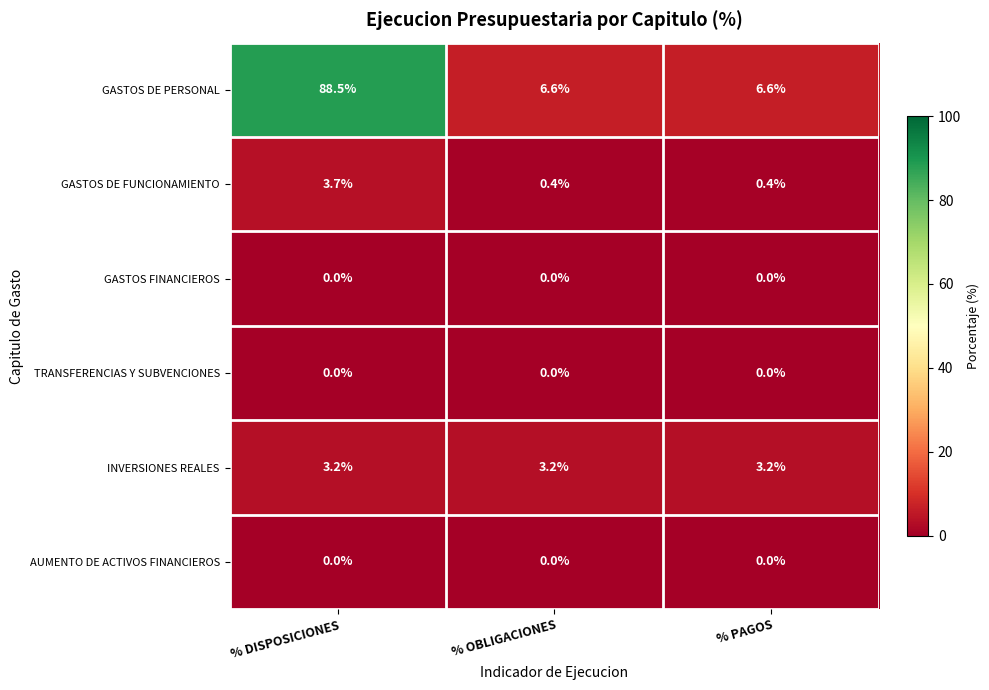

Reading right to left, extract all data points from this chart.

GASTOS DE PERSONAL: % PAGOS=6.6	% OBLIGACIONES=6.6	% DISPOSICIONES=88.5
GASTOS DE FUNCIONAMIENTO: % PAGOS=0.4	% OBLIGACIONES=0.4	% DISPOSICIONES=3.7
GASTOS FINANCIEROS: % PAGOS=0.0	% OBLIGACIONES=0.0	% DISPOSICIONES=0.0
TRANSFERENCIAS Y SUBVENCIONES: % PAGOS=0.0	% OBLIGACIONES=0.0	% DISPOSICIONES=0.0
INVERSIONES REALES: % PAGOS=3.2	% OBLIGACIONES=3.2	% DISPOSICIONES=3.2
AUMENTO DE ACTIVOS FINANCIEROS: % PAGOS=0.0	% OBLIGACIONES=0.0	% DISPOSICIONES=0.0